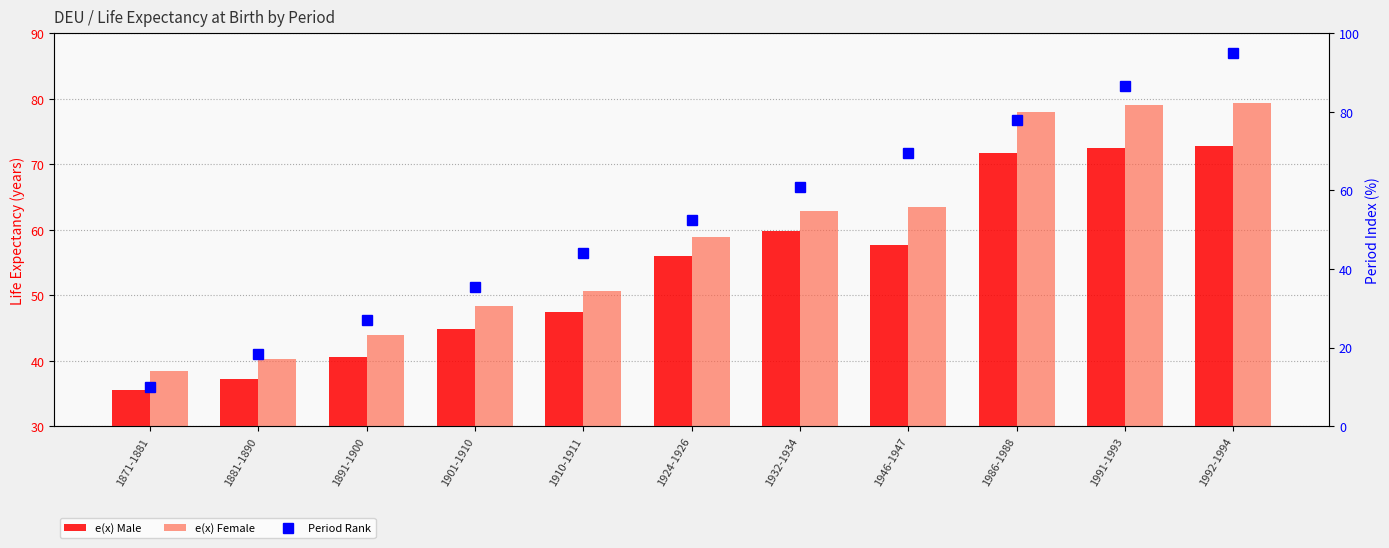

True or false: e(x) Female has a value of 118.0 at 1986-1988.

False